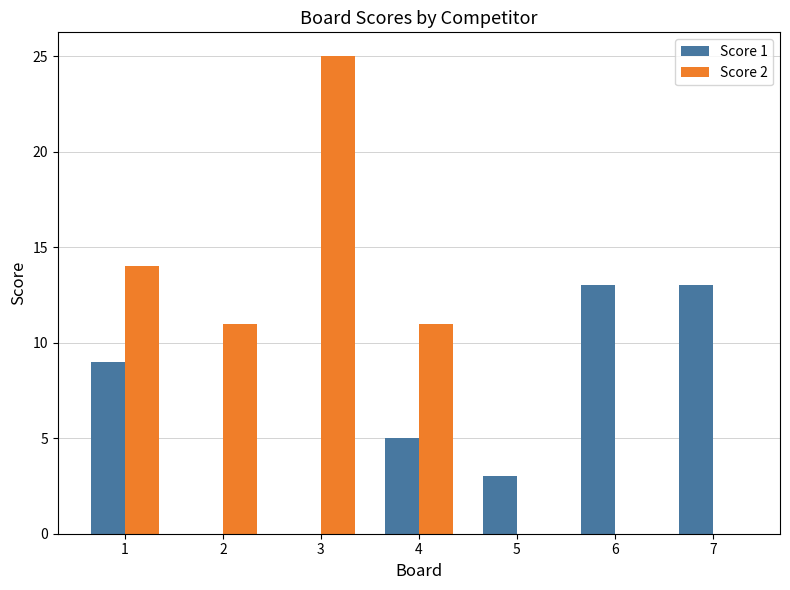

How many series are shown in this chart?

2